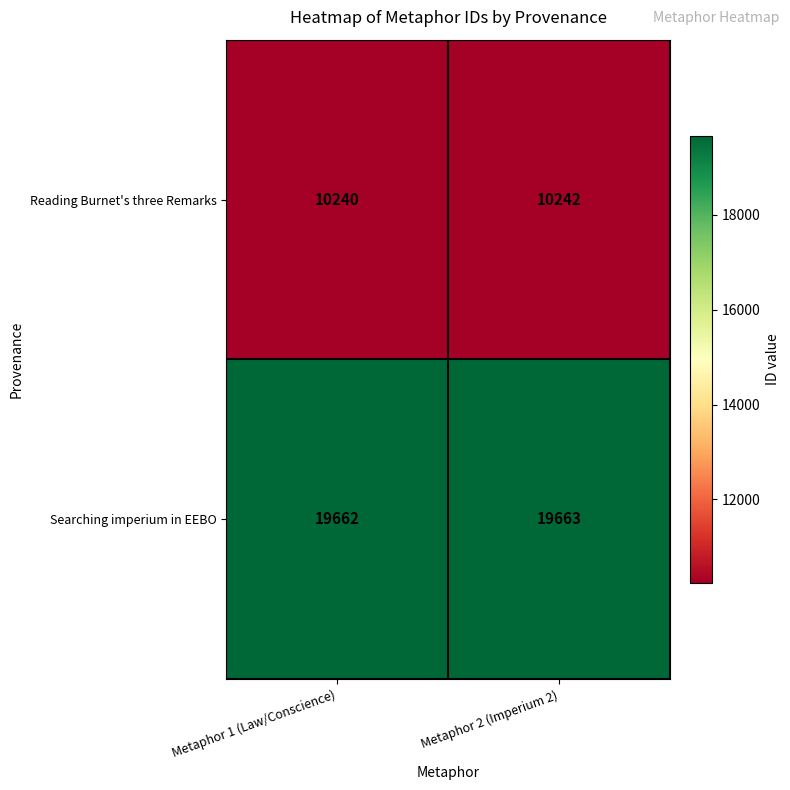

What is the sum of the Searching imperium in EEBO values at Metaphor 2 (Imperium 2) and Metaphor 1 (Law/Conscience)?

39325